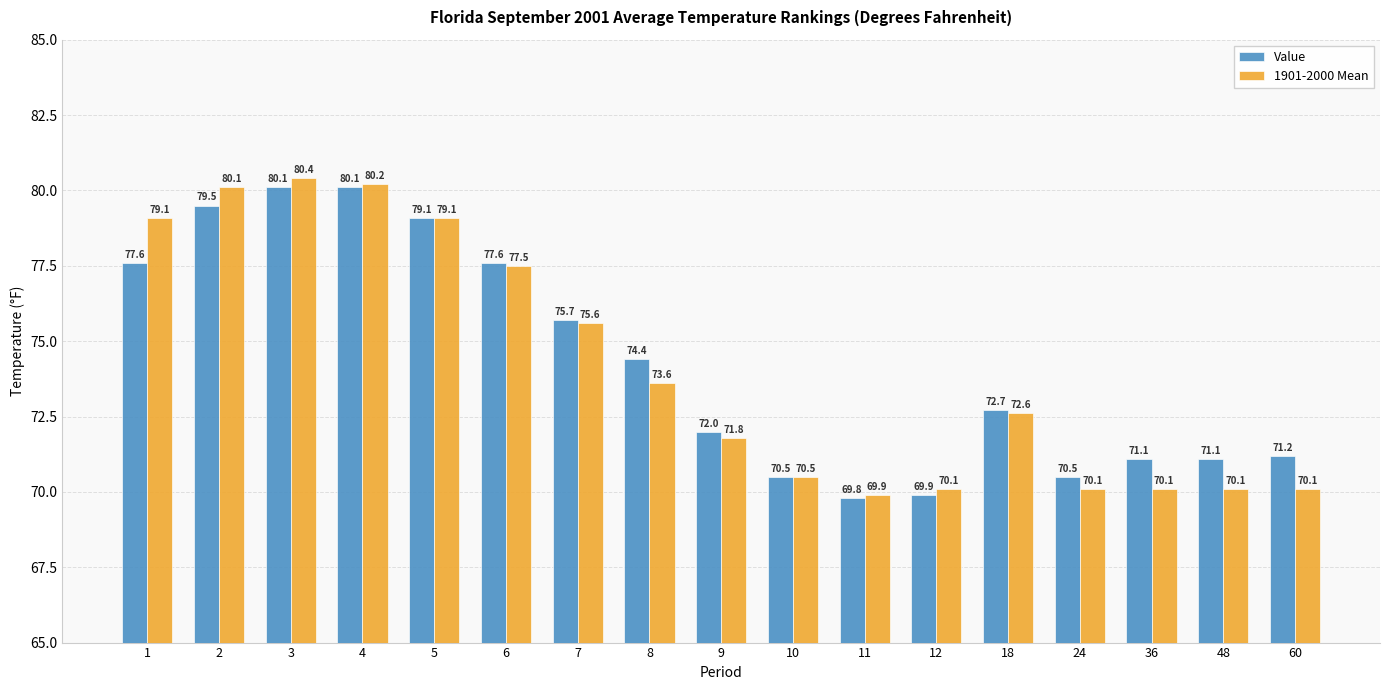

True or false: Value has a value of 105.8 at 1.

False